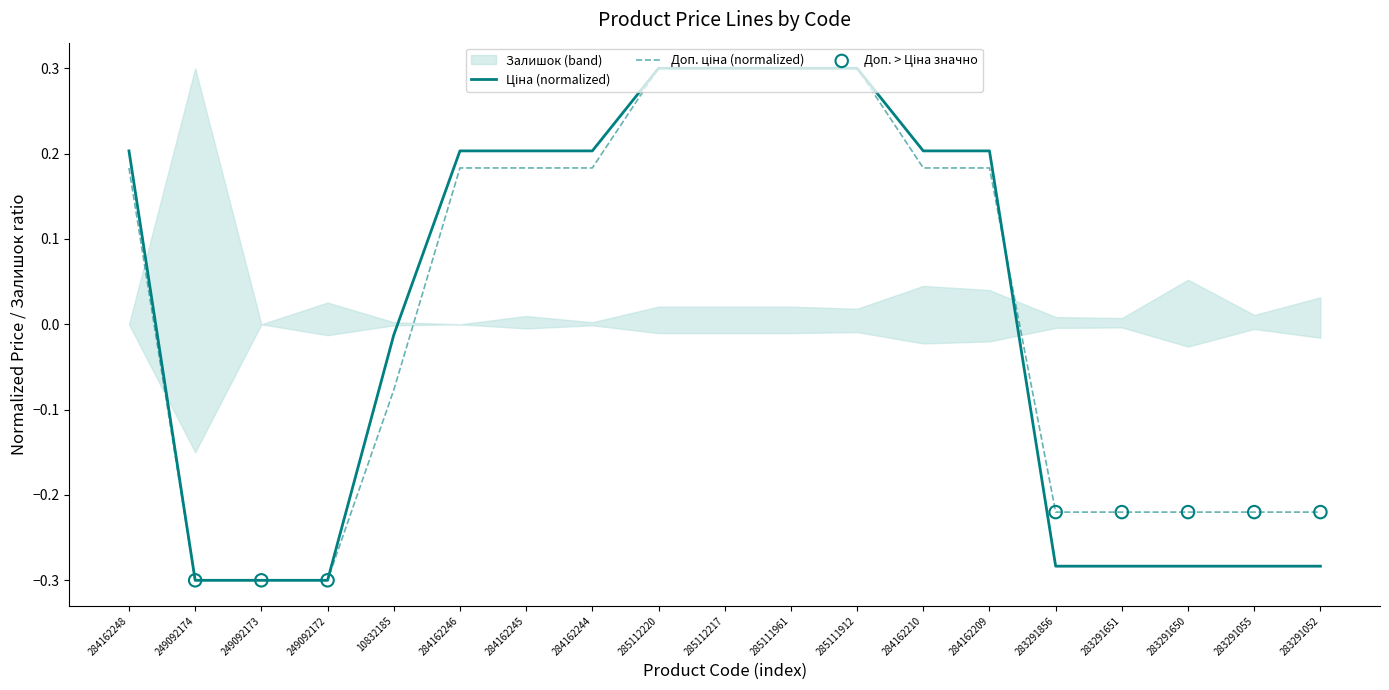

Which series has the largest total across all categories?

Доп. ціна